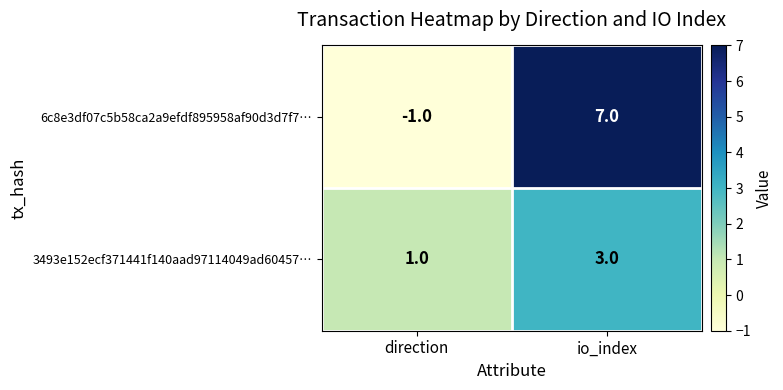

The 3493e152ecf371441f140aad97114049ad60457… series shows 1 at io_index. True or false?

False